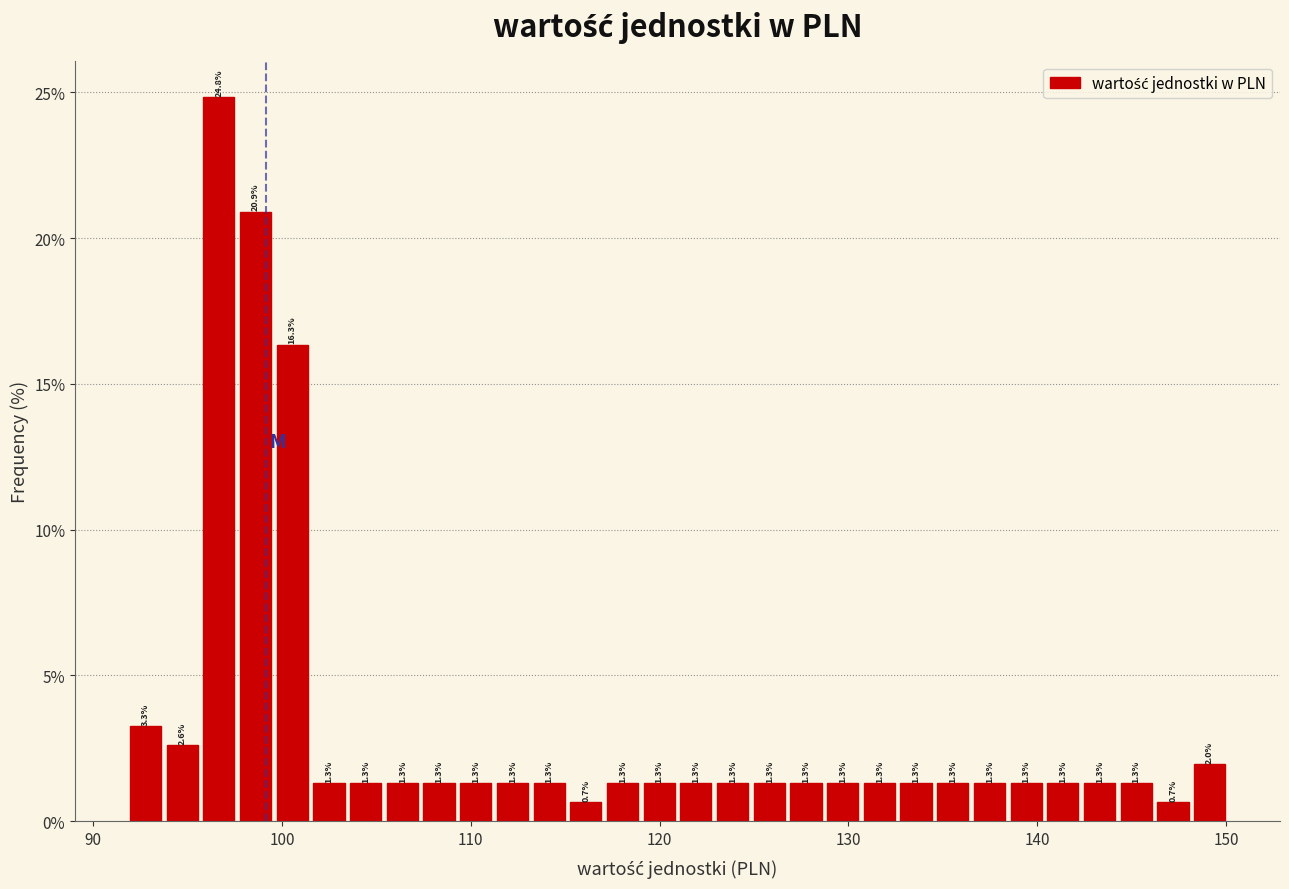

Around what value on the x-axis is the tallest bar? Give the approximate position of its centre, as read against the axis.

97